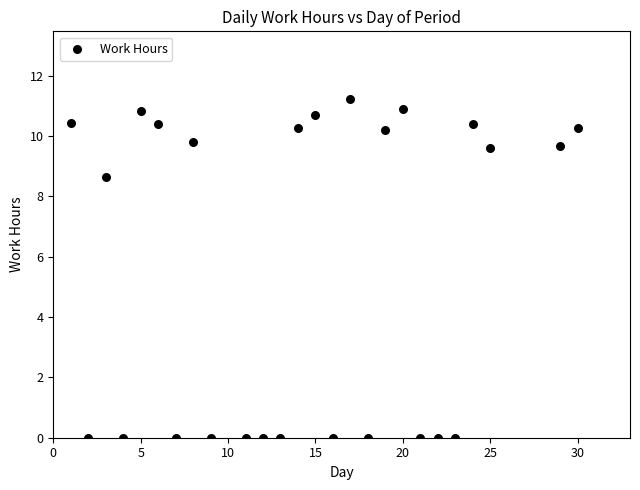

What Y value in the scatter plot is closest to 5?

8.6